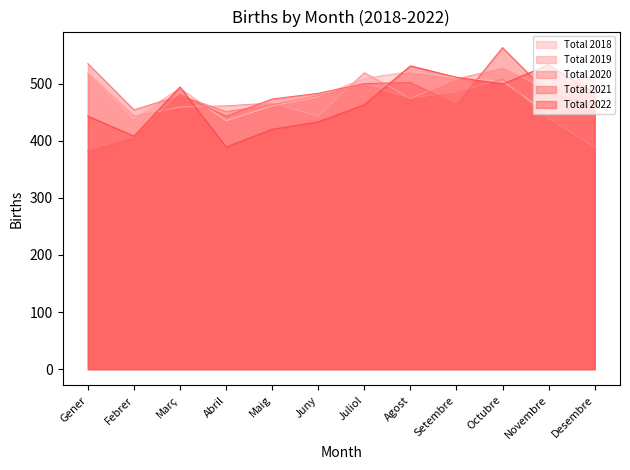

The value of Total 2019 at Desembre is 516. True or false?

True